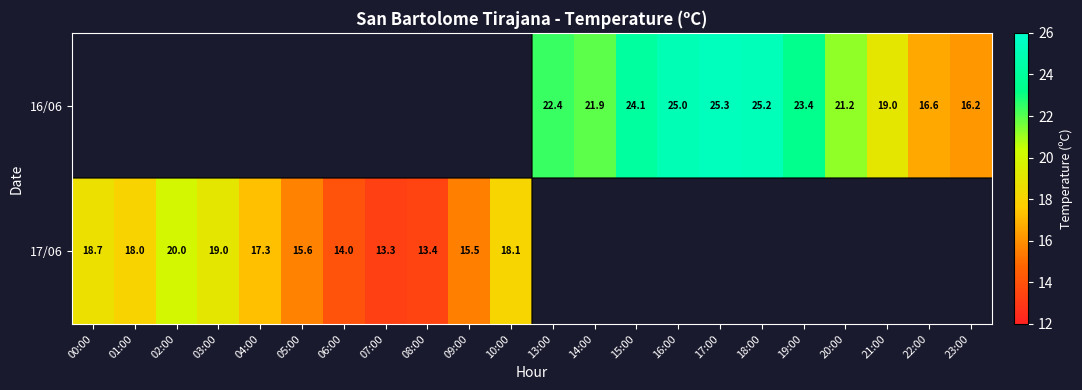

Is the value of 17/06 at 03:00 greater than the value of 16/06 at 18:00?

No